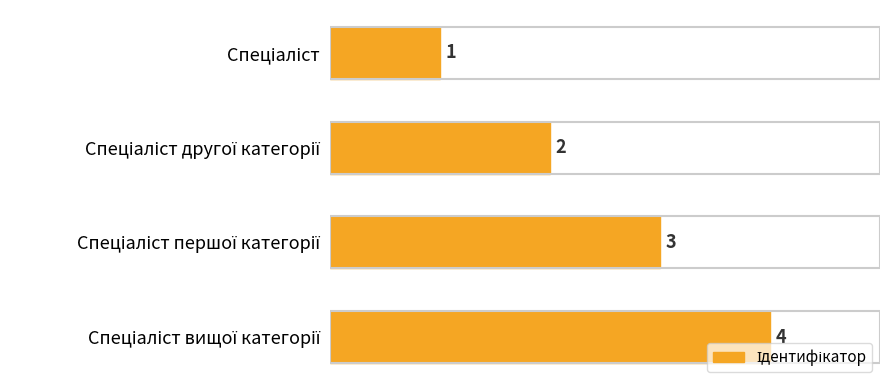

What is the difference between the maximum and minimum values?

3